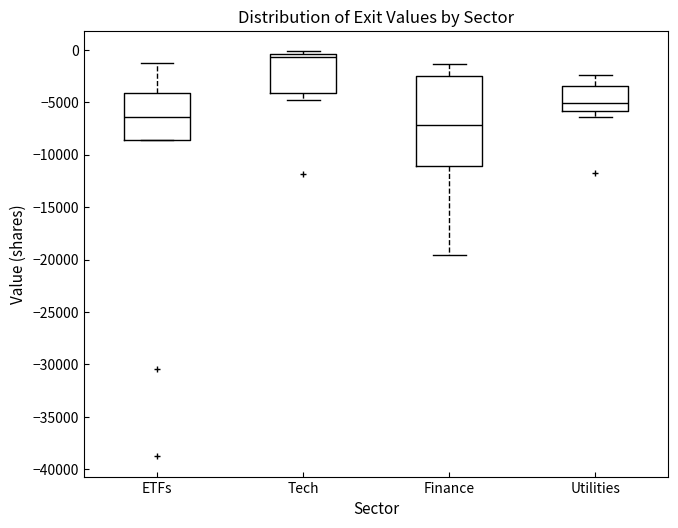

Where is the upper edge of the box for Utilities on the y-axis? The values are not printed on the chart, so give them approximately, as read against the axis.

-3500